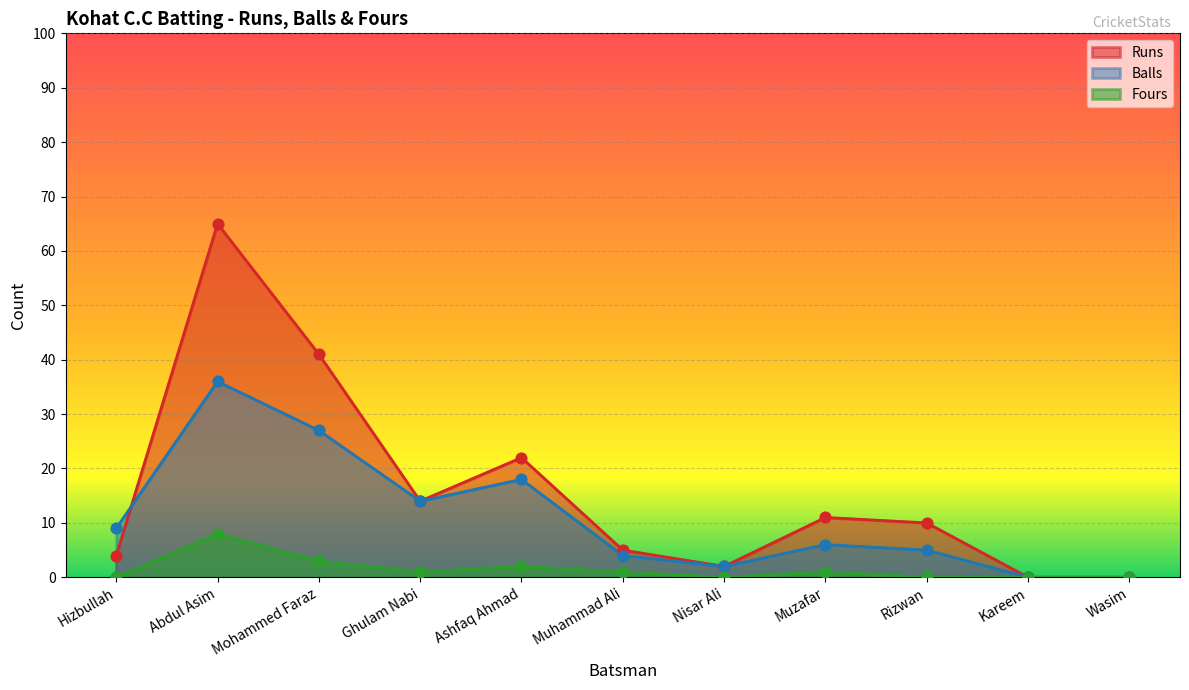

Which series has the largest Y range (max minus min)?

Runs